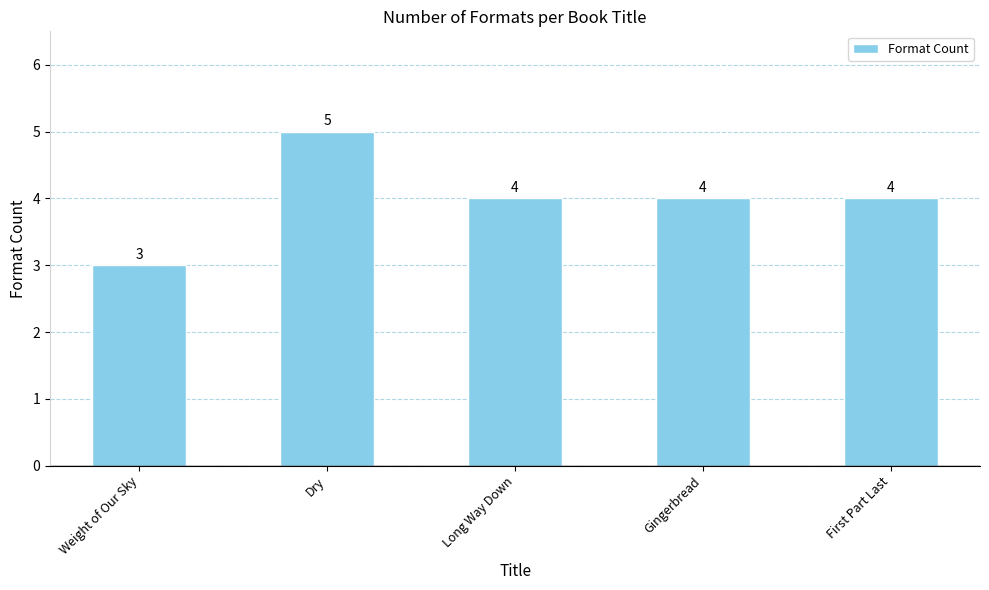

At which category does the chart reach its peak across all series?

Dry